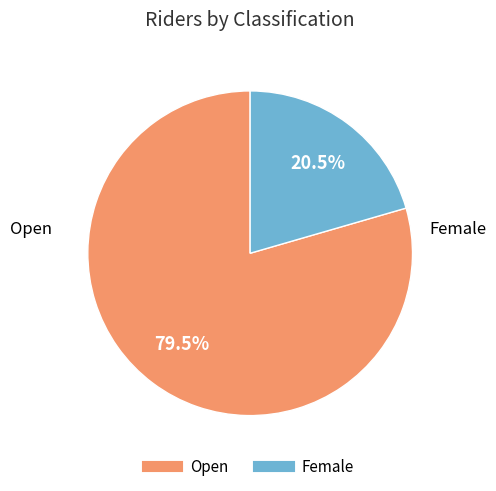

Approximately how many times larger is the value at Female compared to Open?

0.3